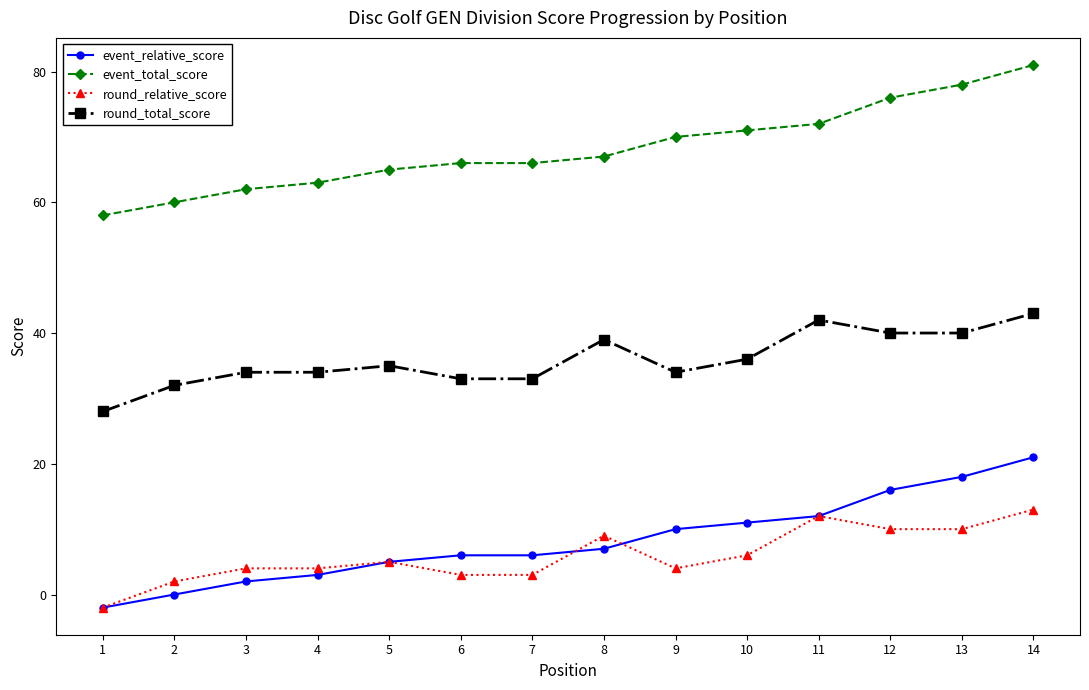

True or false: round_relative_score and event_total_score cross at least once.

False